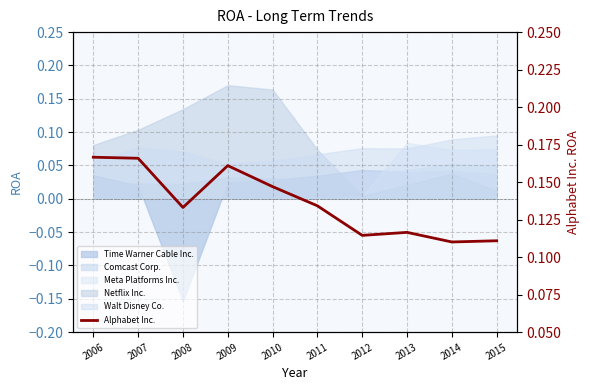

Which label corresponds to the largest value in the chart?

2006